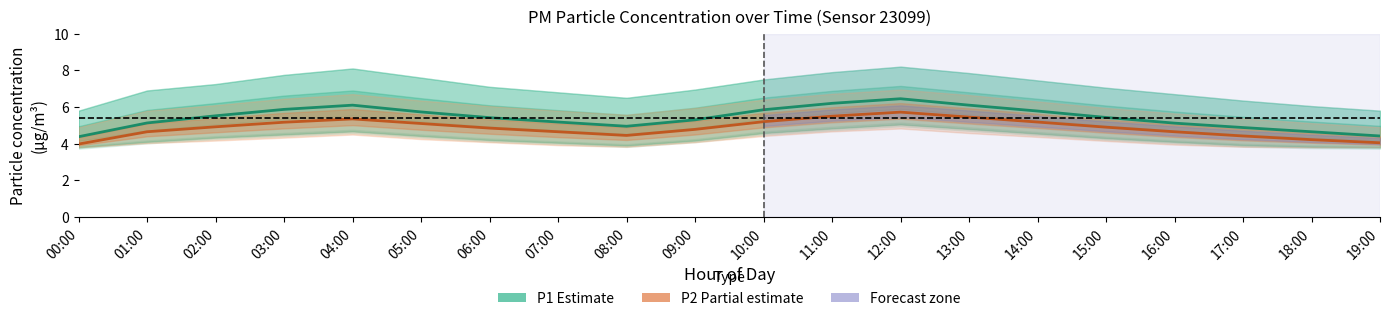

At how many categories does at least one series exceed 4?

20